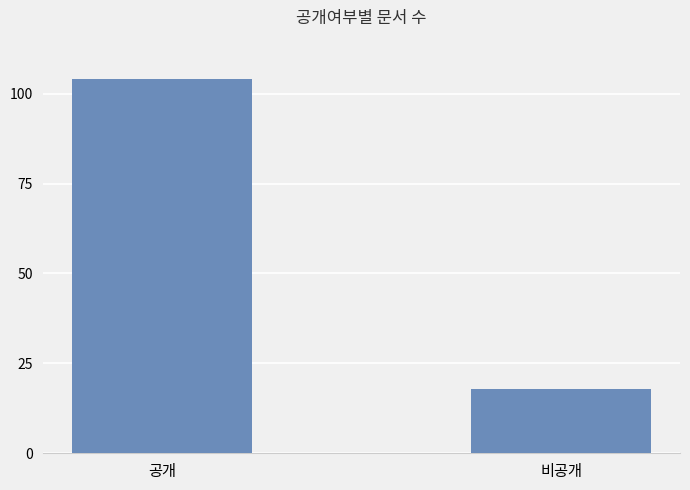

List the labels in order of value, largest first.

공개, 비공개